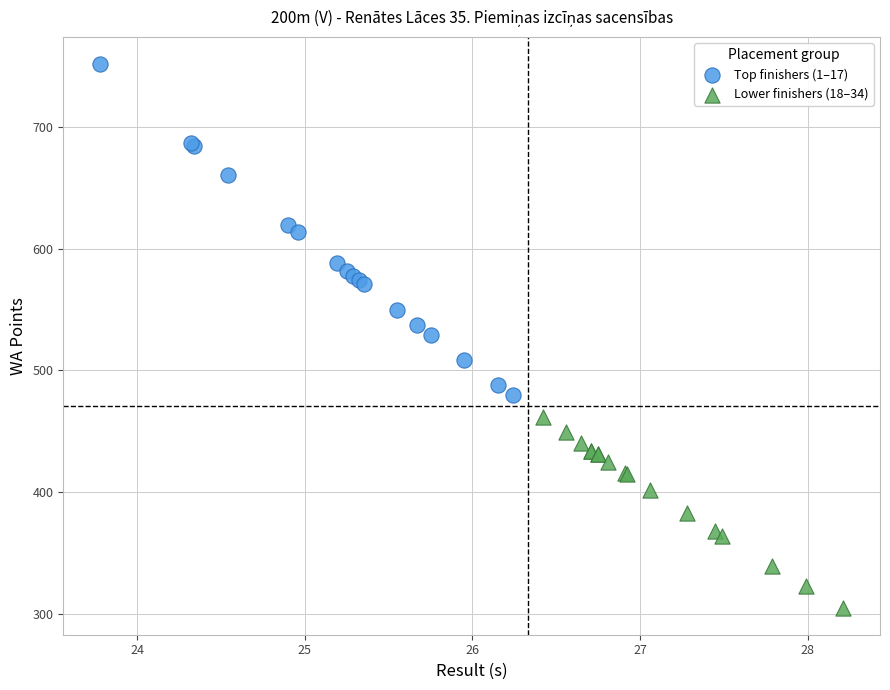

Which series has the widest spread of Y values?

Top finishers (1–17)